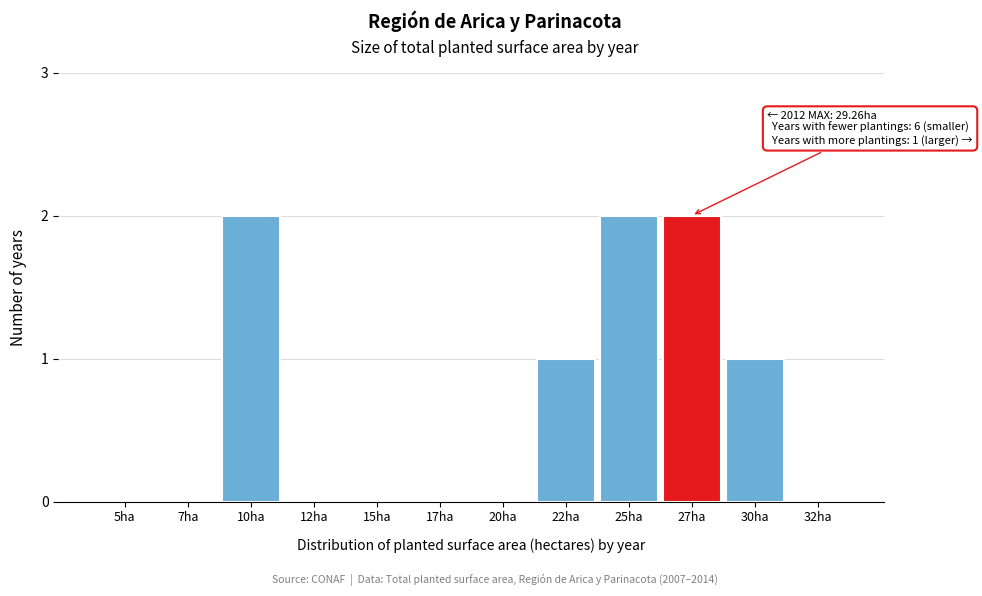

Reading left to right, what are all the values shown in this chart?

5ha=0	7ha=0	10ha=2	12ha=0	15ha=0	17ha=0	20ha=0	22ha=1	25ha=2	27ha=2	30ha=1	32ha=0